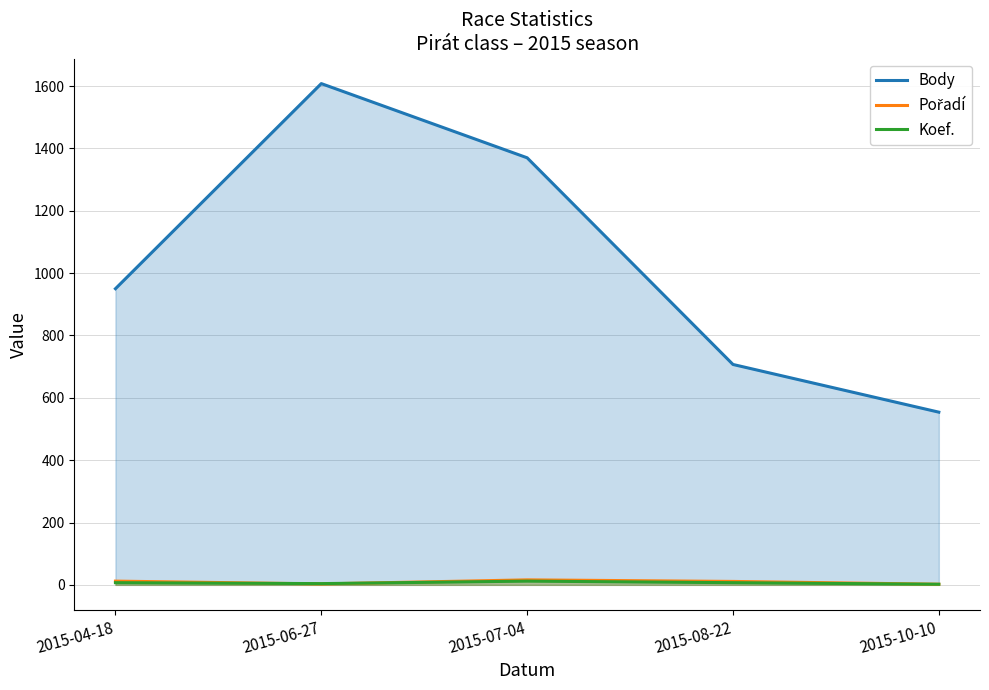

Reading left to right, what are all the values shown in this chart?

Body: 2015-04-18=950	2015-06-27=1608	2015-07-04=1370	2015-08-22=707	2015-10-10=554
Pořadí: 2015-04-18=12	2015-06-27=3	2015-07-04=16	2015-08-22=11	2015-10-10=2
Koef.: 2015-04-18=7	2015-06-27=4	2015-07-04=12	2015-08-22=7	2015-10-10=2